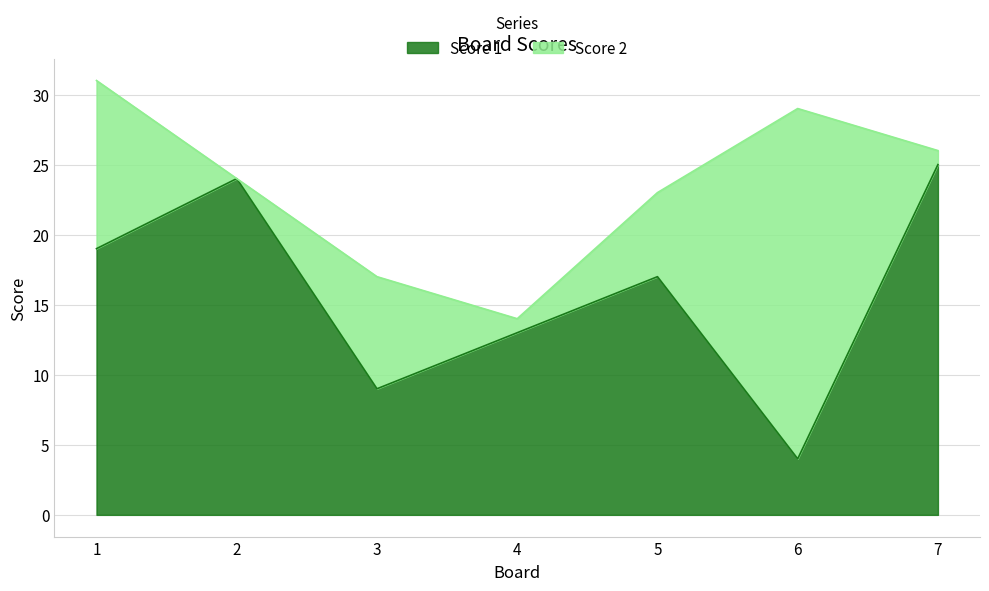

True or false: there are more than 2 points higher than both neighbors.

False